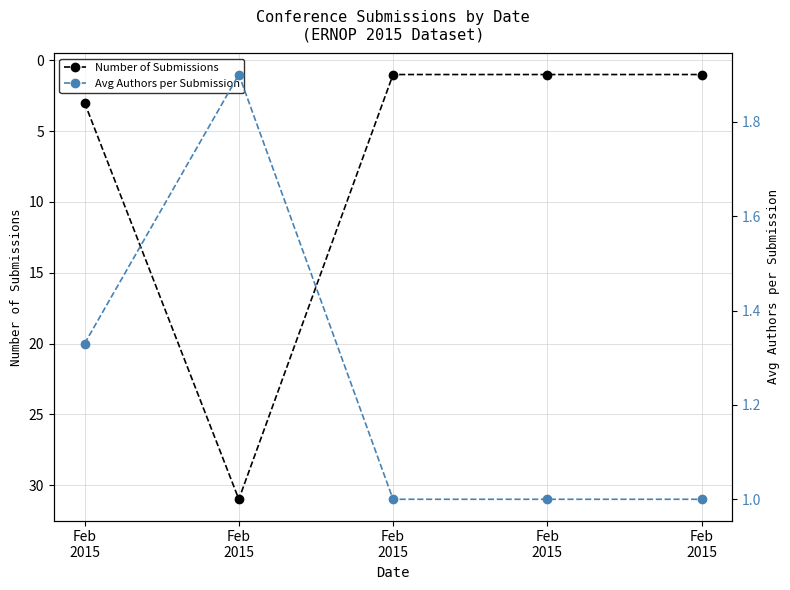

List the labels in order of Number of Submissions value, largest first.

Feb
2015, Feb
2015, Feb
2015, Feb
2015, Feb
2015